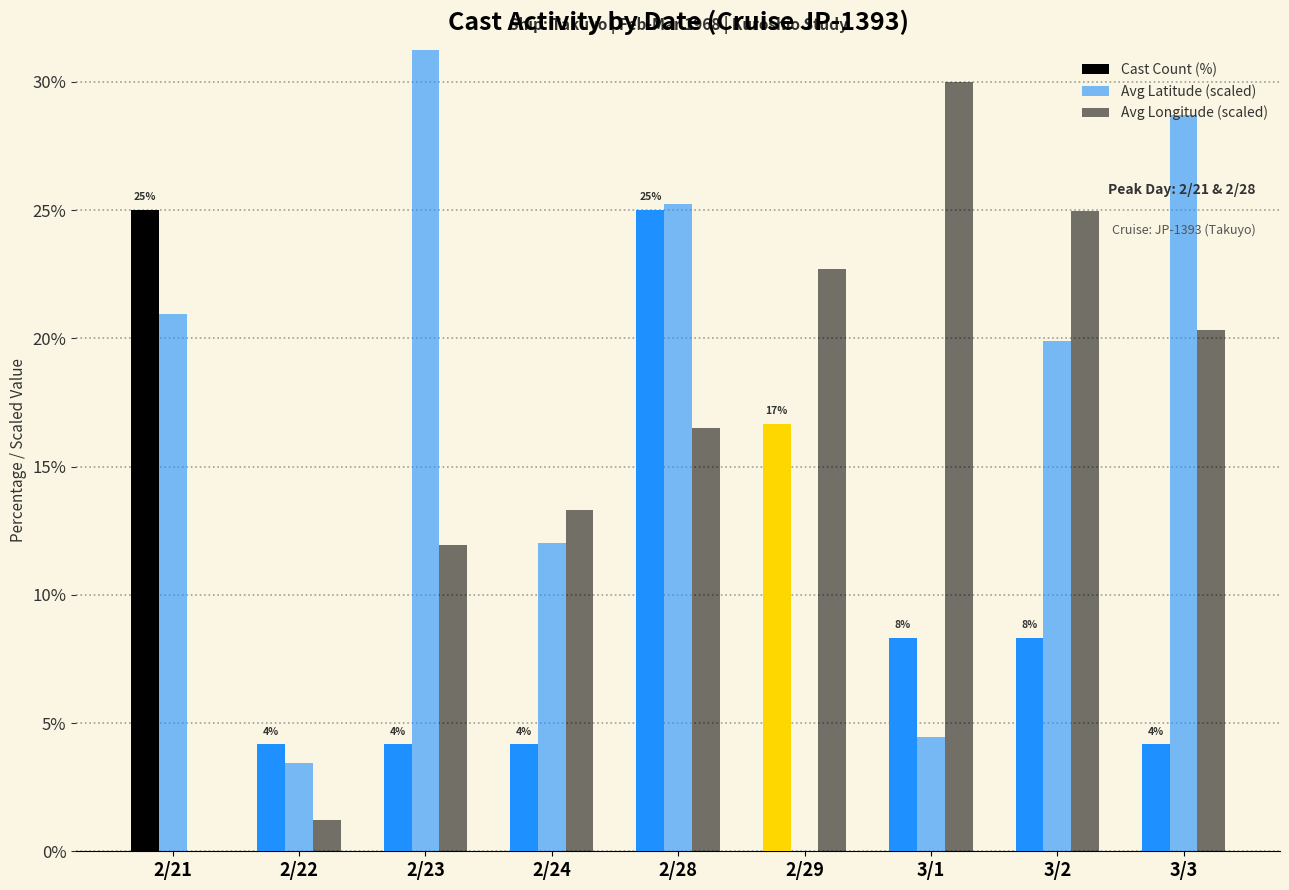

How many data points in Cast Count (%) are less than 8?

4